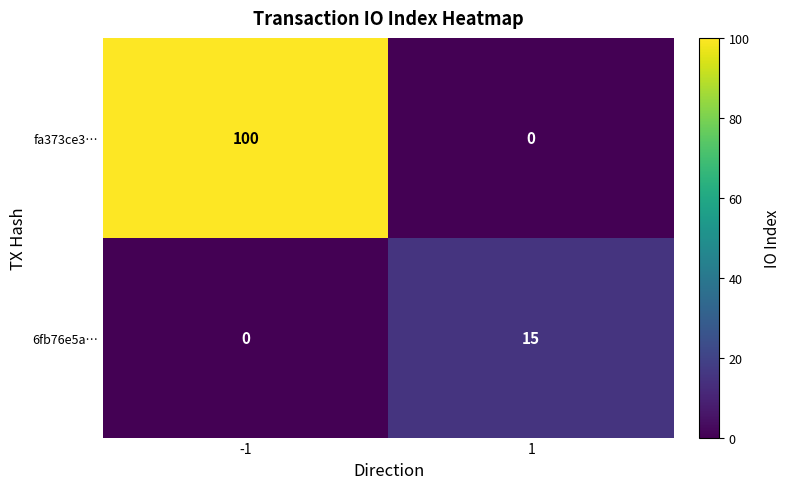

Rank the series by their average value, from highest to lowest.

fa373ce3…, 6fb76e5a…